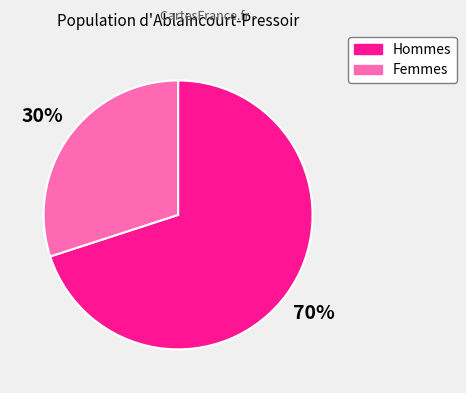

To the nearest percent, what is the average slice percentage?

50%